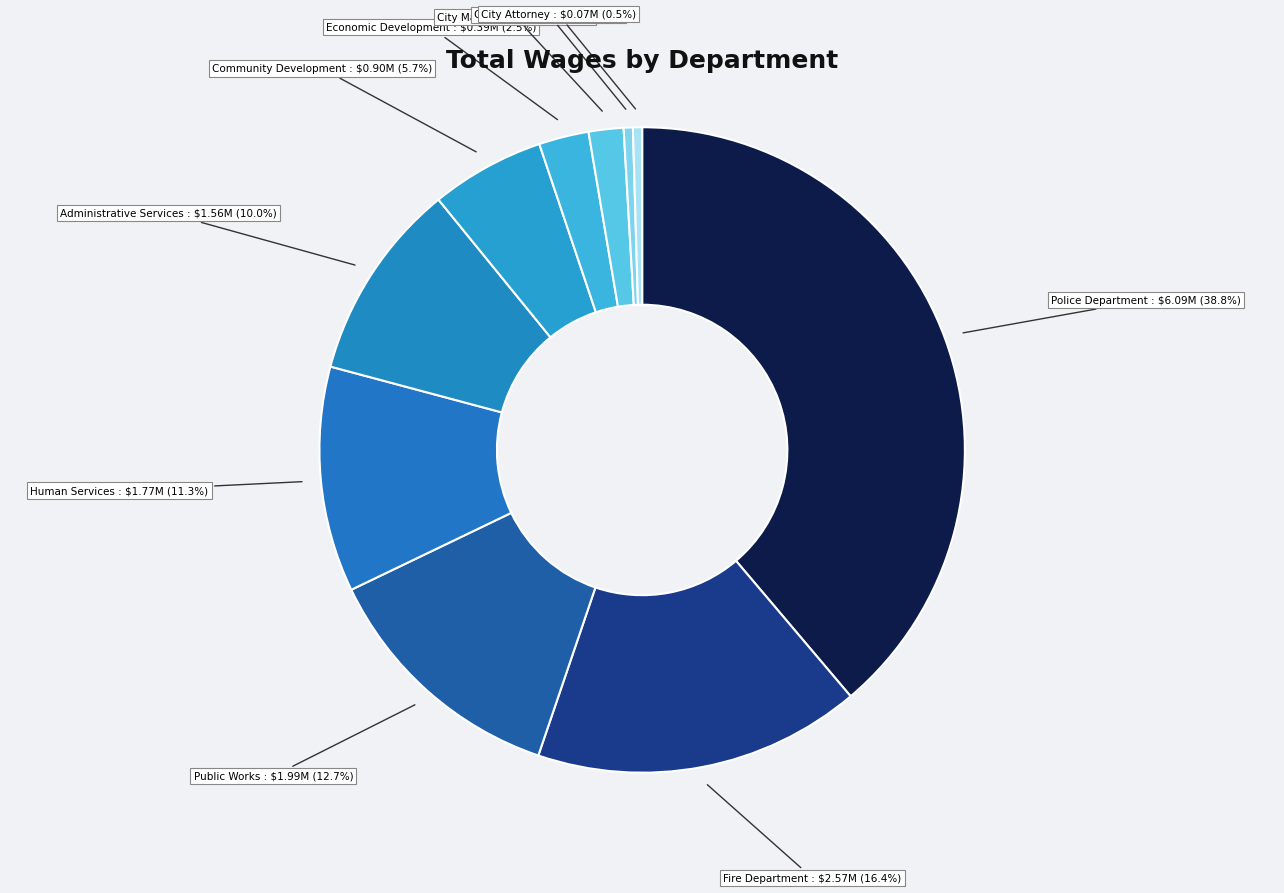

How much of the chart is everything except Human Services?

88.7%